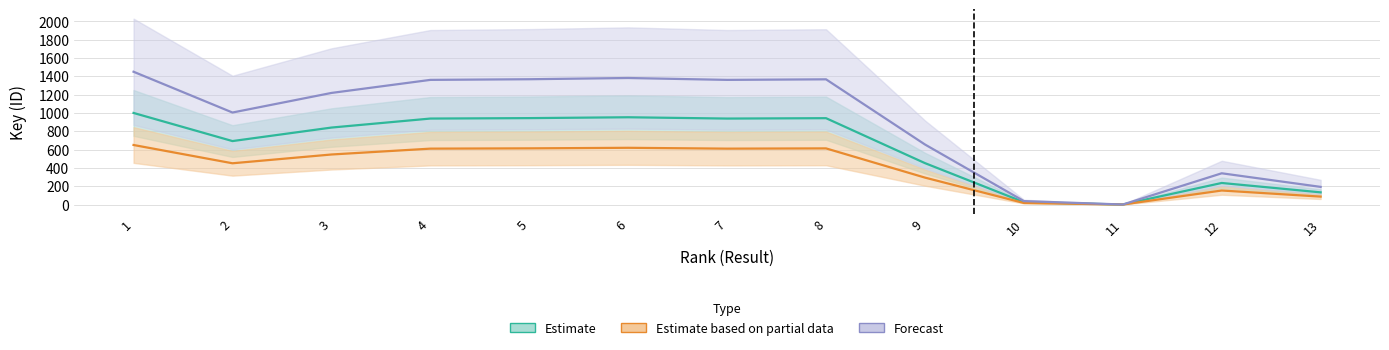

Between 6 and 7, which is larger?

6